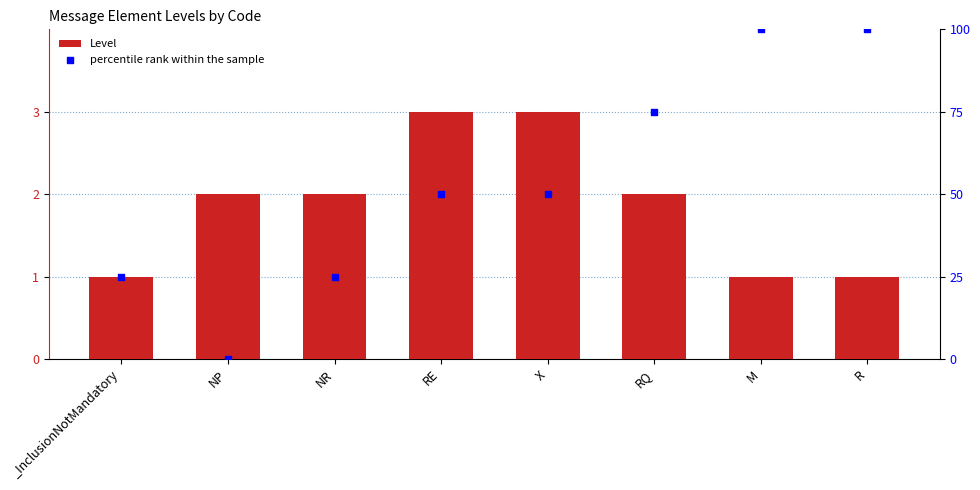

What is the total value across all series at X?

53